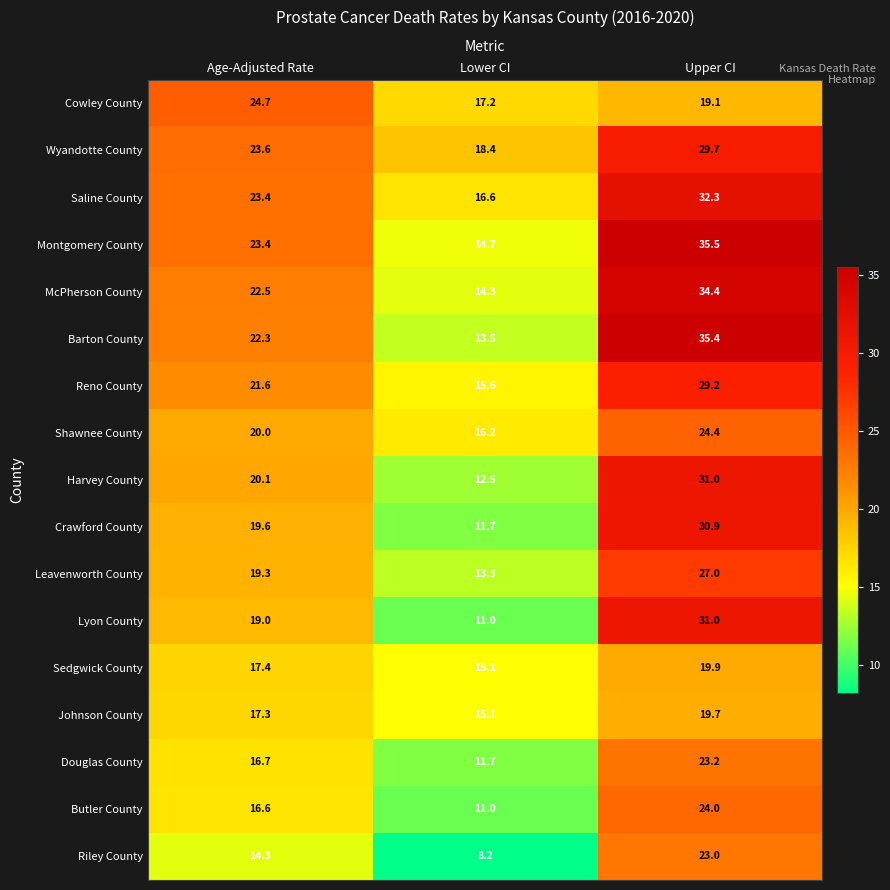

At which category is the sum across all series the highest?

Upper CI